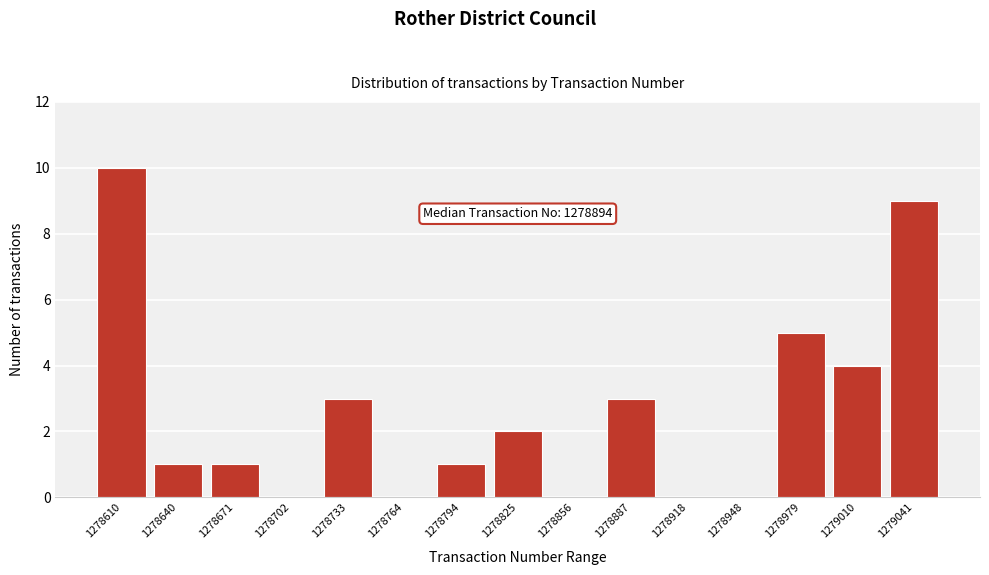

Reading left to right, transcribe all the data shown in this chart.

1278610=10	1278640=1	1278671=1	1278702=0	1278733=3	1278764=0	1278794=1	1278825=2	1278856=0	1278887=3	1278918=0	1278948=0	1278979=5	1279010=4	1279041=9